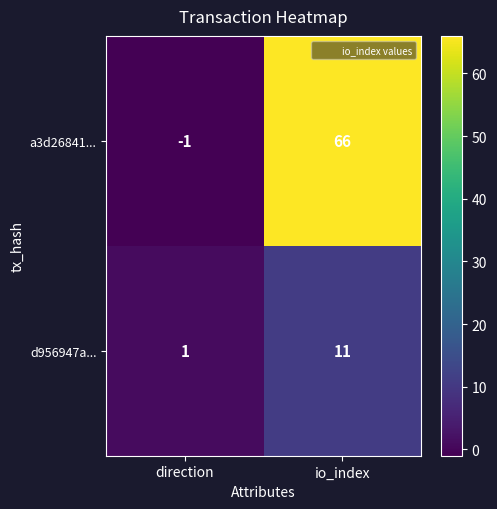

At which category is the sum across all series the highest?

io_index